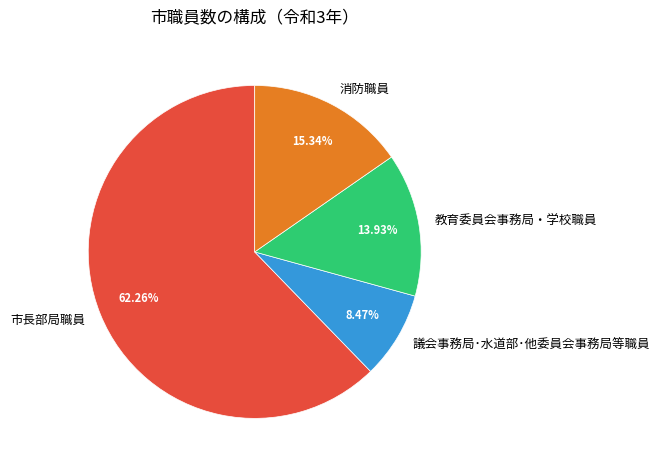

What percentage is the 消防職員 slice, to the nearest percent?

15%